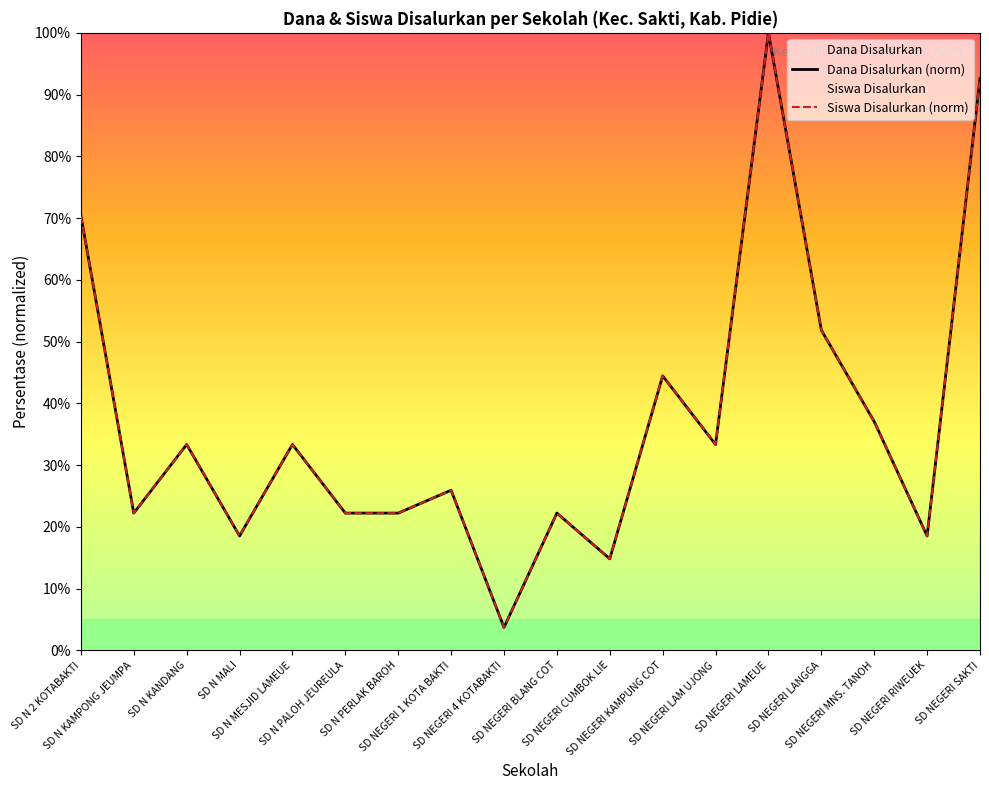

The Siswa Disalurkan (norm) series shows 131.0 at SD NEGERI LAMEUE. True or false?

False